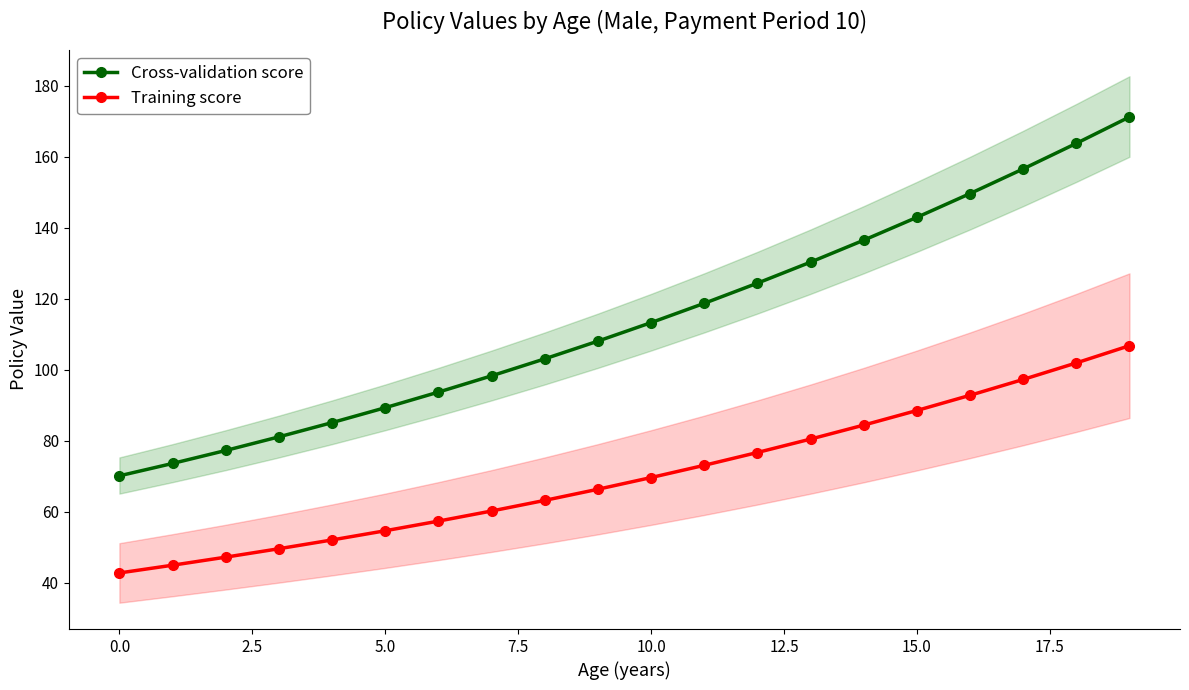

True or false: Cross-validation score has more than 2 points higher than both neighbors.

False